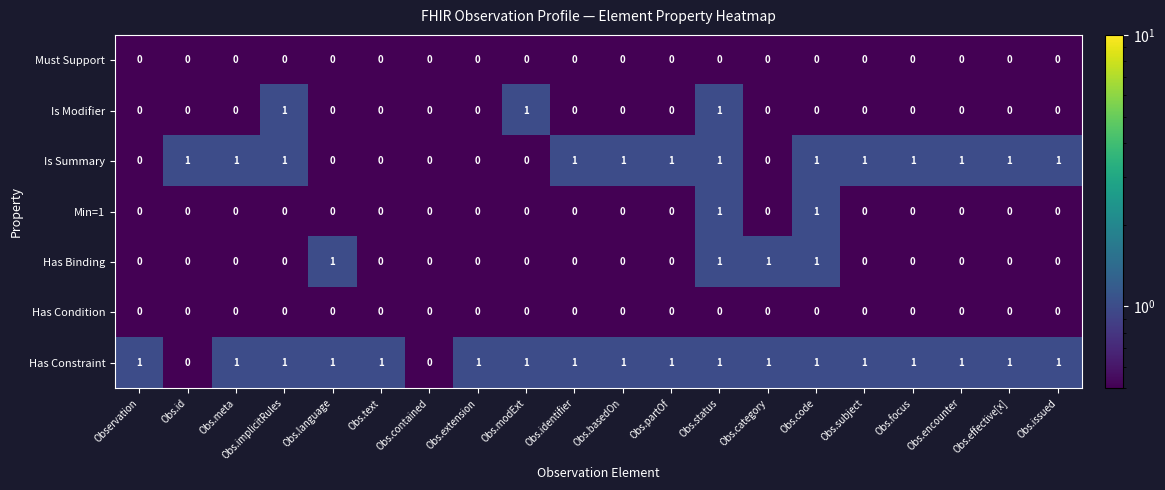

What is the total value across all series at Obs.implicitRules?

3